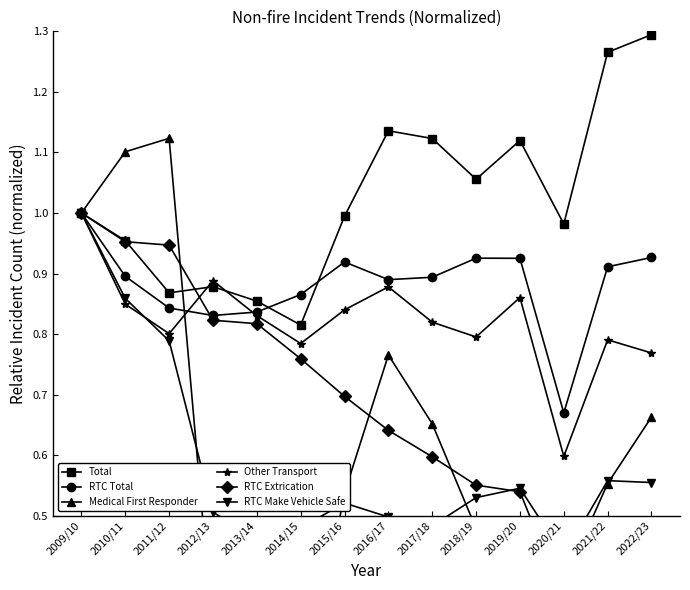

True or false: RTC Total and RTC Extrication intersect in this chart.

True